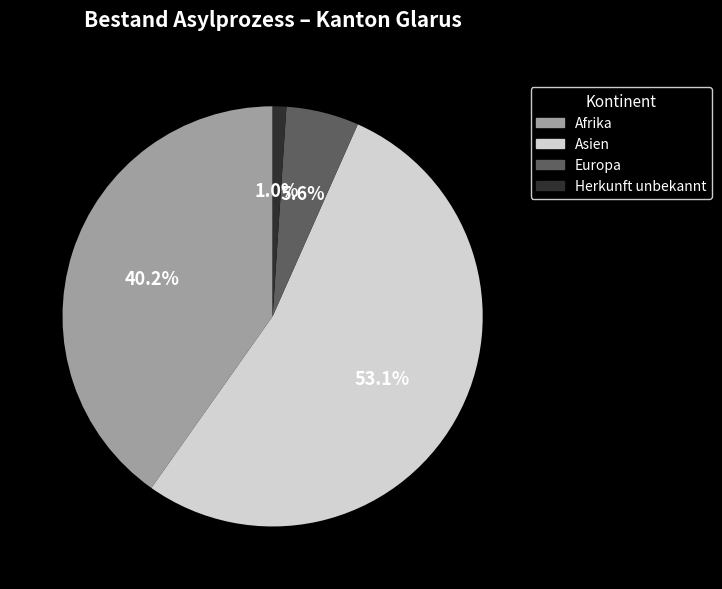

Does Asien represent more than half of the total?

Yes